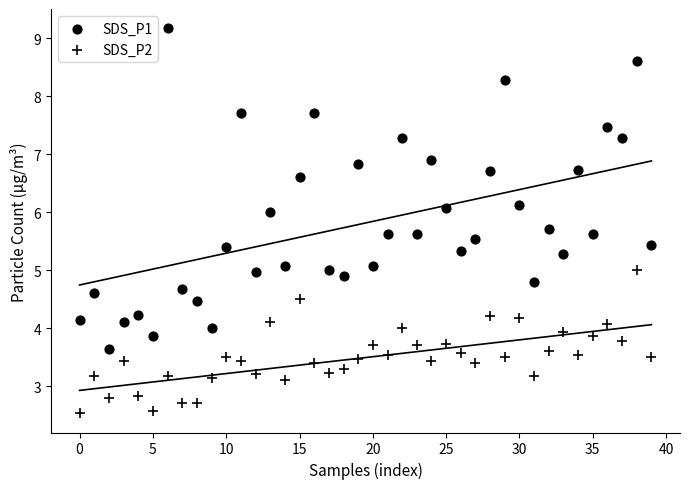

How many points are shown in the scatter plot?

80